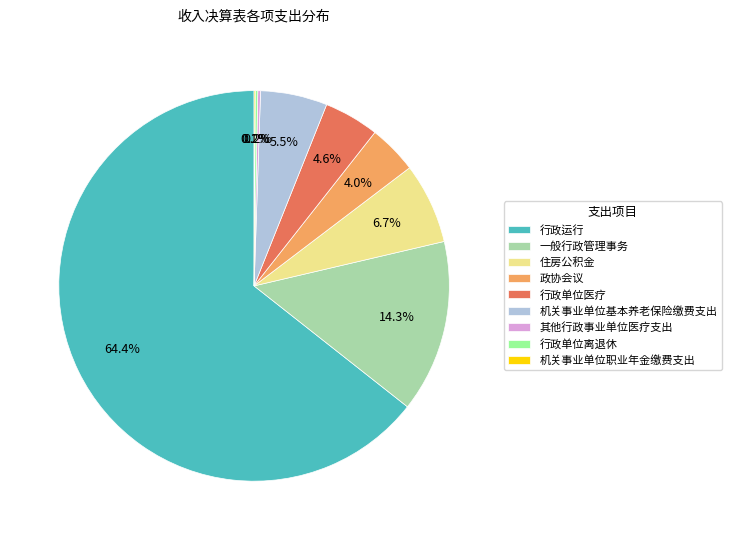

True or false: 行政单位医疗 accounts for 5% of the total.

True